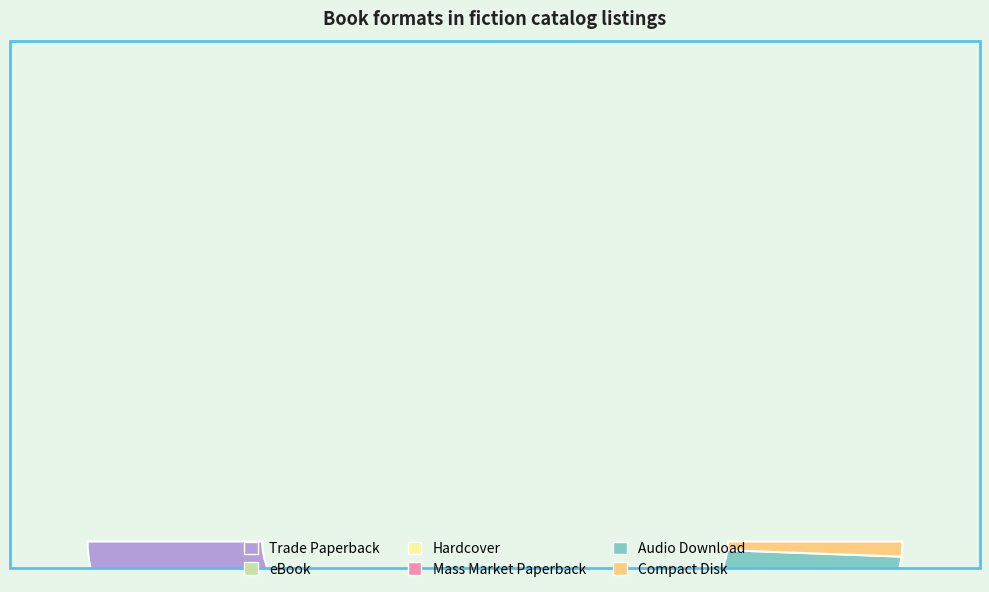

What percentage is the Audio Download slice, to the nearest percent?

11%